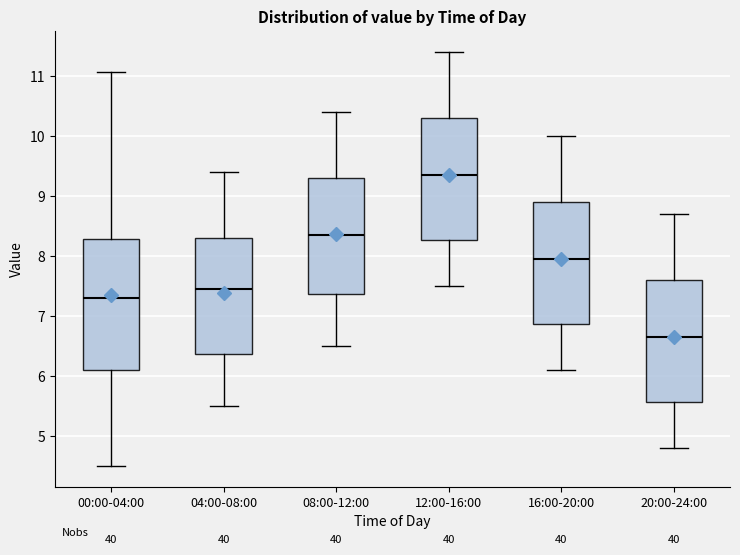

Which box has the highest median line?

12:00-16:00